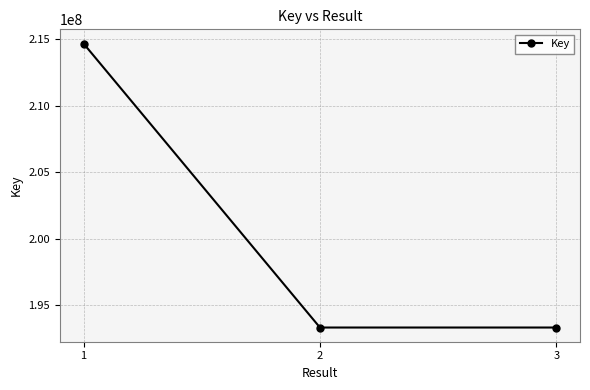

What is the value of the 3rd point from the left?

193322025